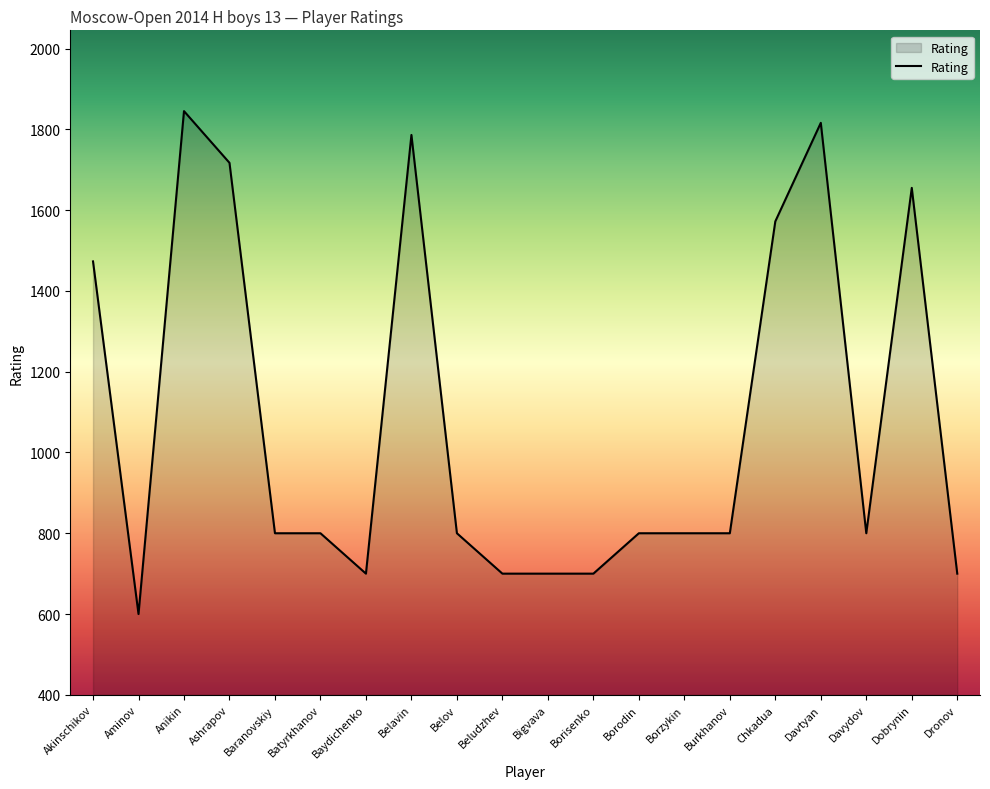

What is the change in value from Ashrapov to Borisenko?

-1017